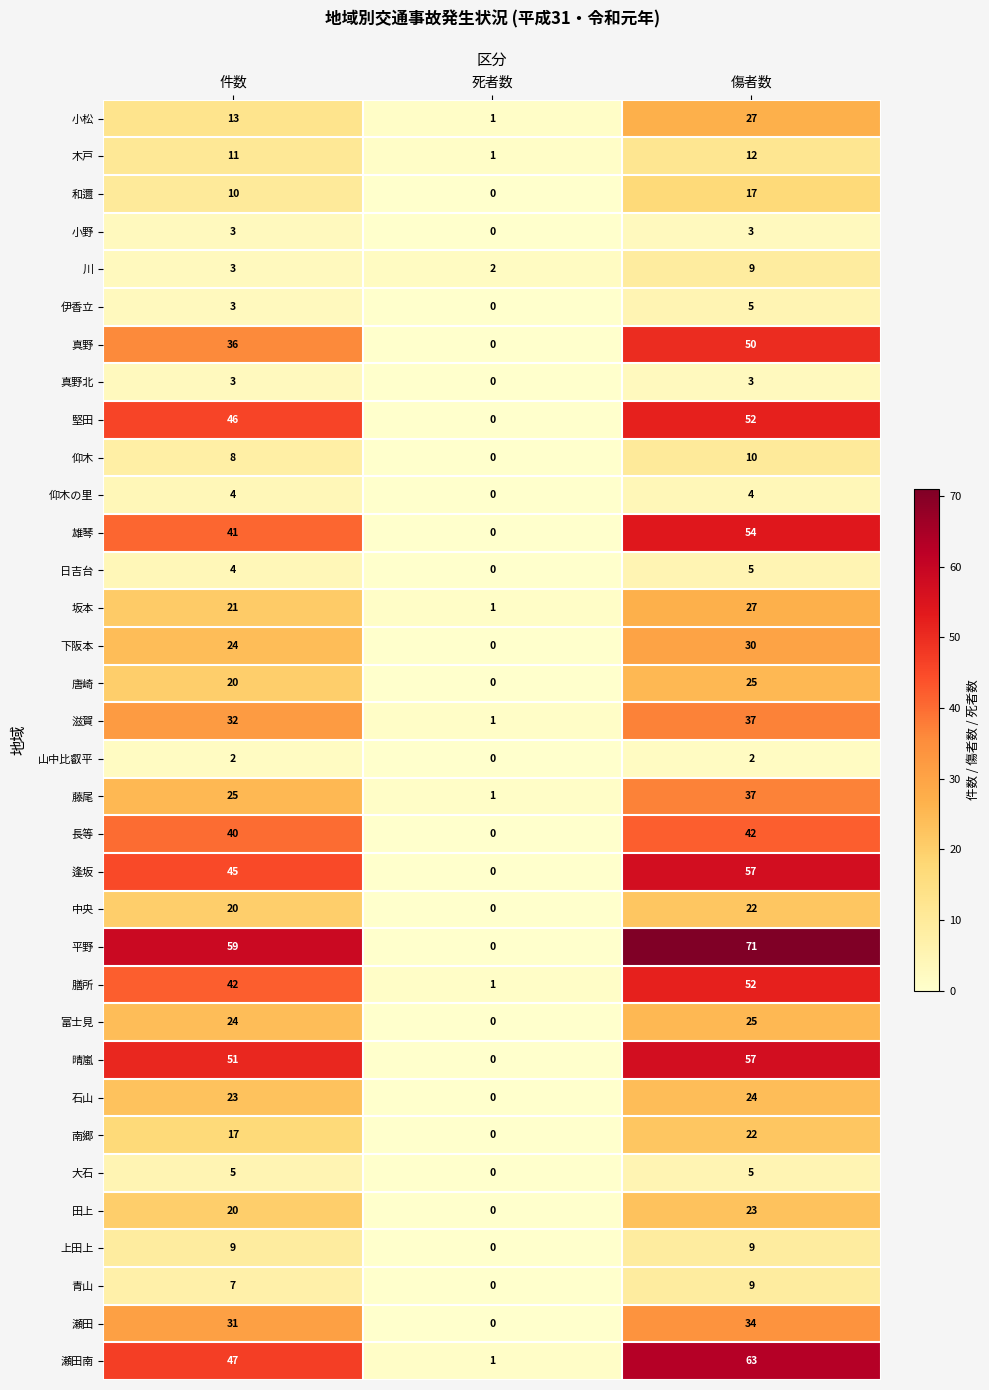

The 和邇 series shows -8 at 死者数. True or false?

False